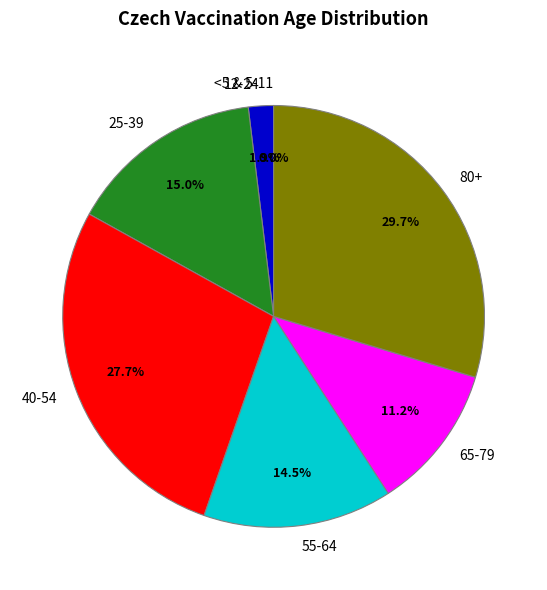

Is there a majority slice in this chart?

No